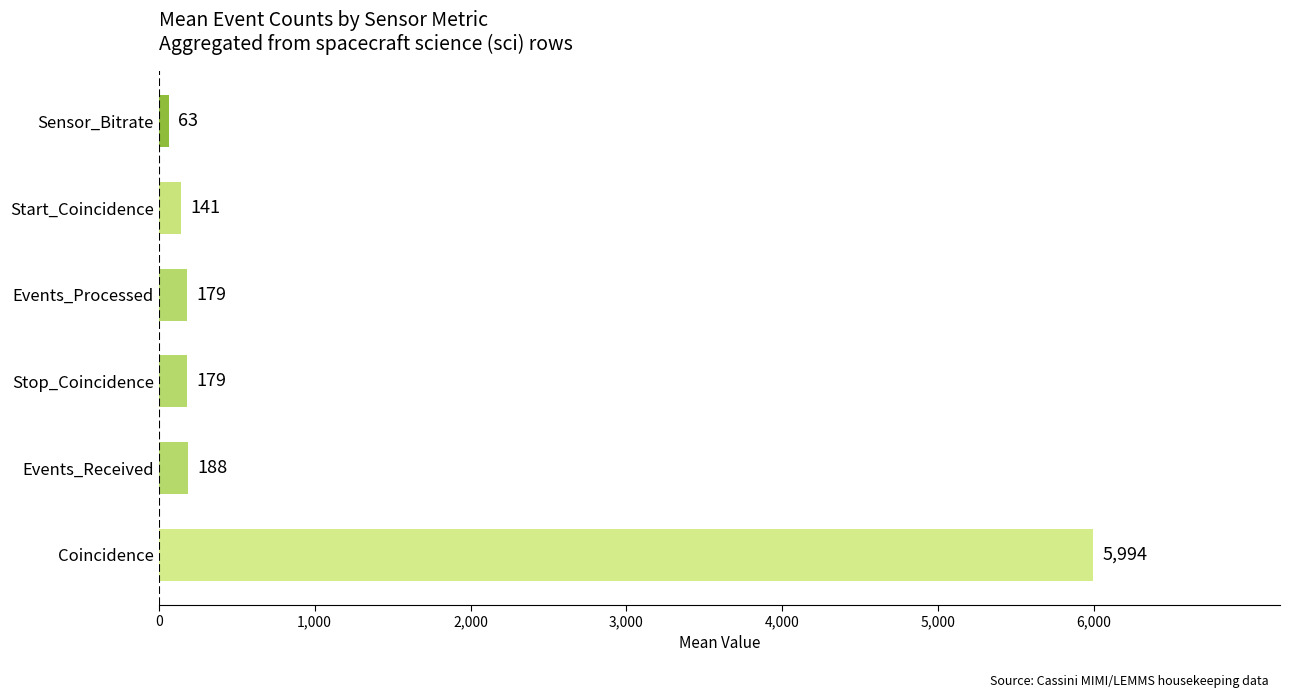

Approximately how many times larger is the value at Start_Coincidence compared to Stop_Coincidence?

0.8